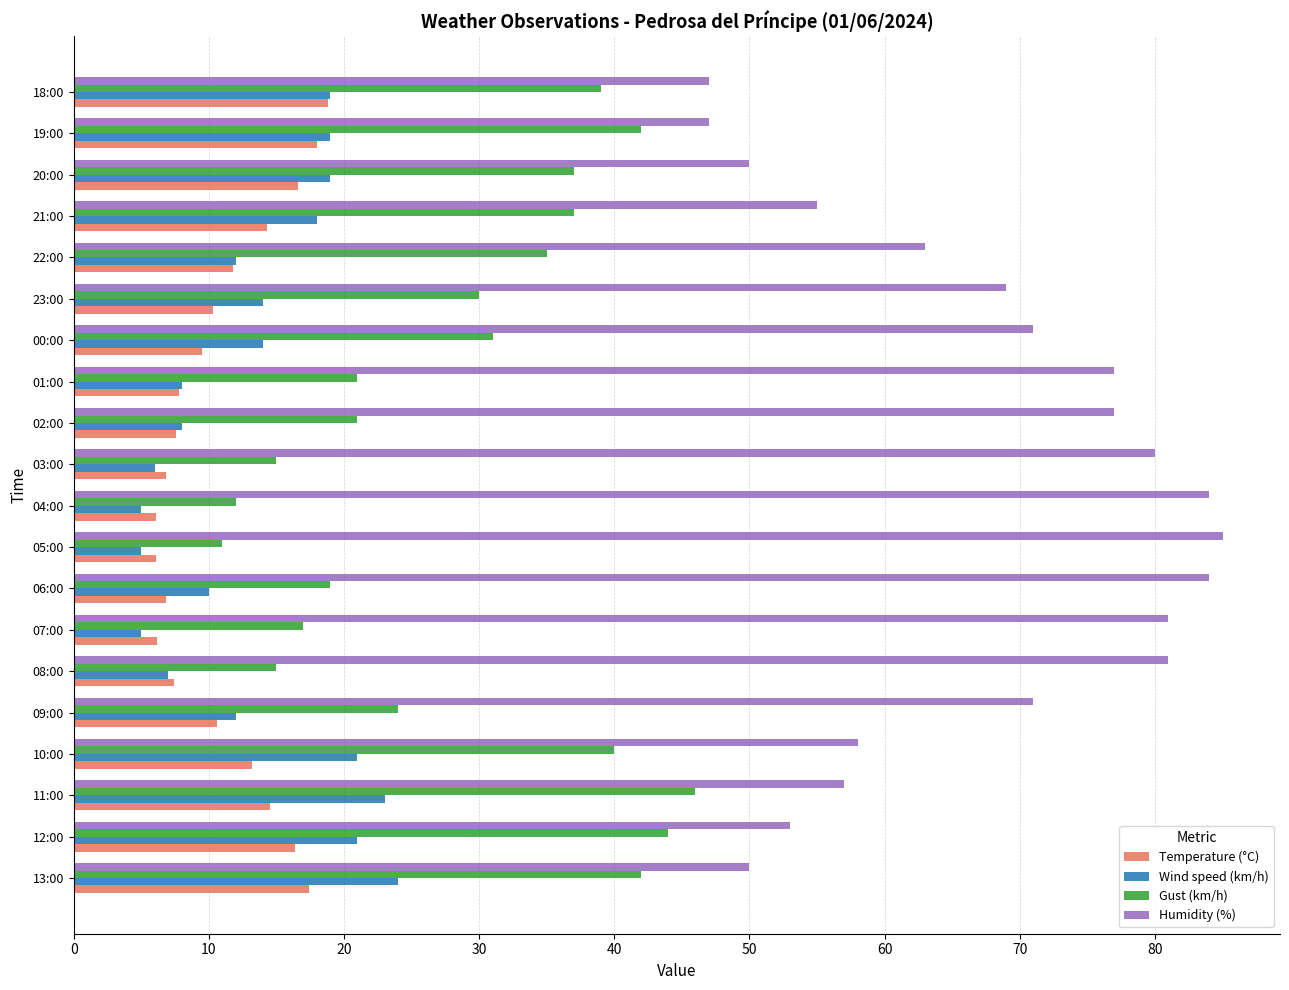

What is the smallest value displayed?

5.0